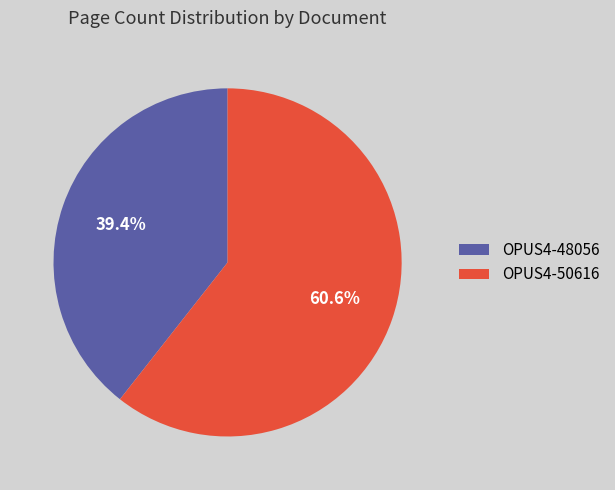

To the nearest percent, what percentage of the pie is OPUS4-48056?

39%